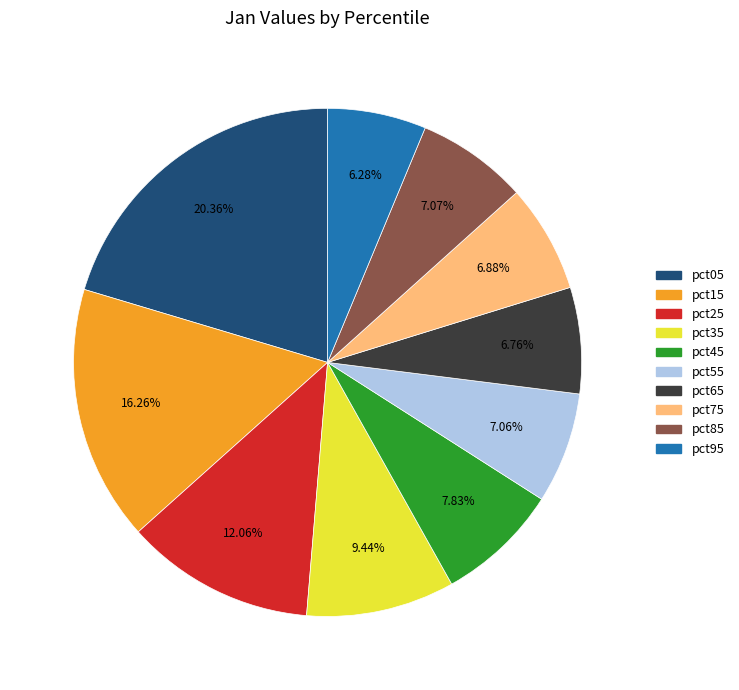

Which has a higher value, pct95 or pct85?

pct85